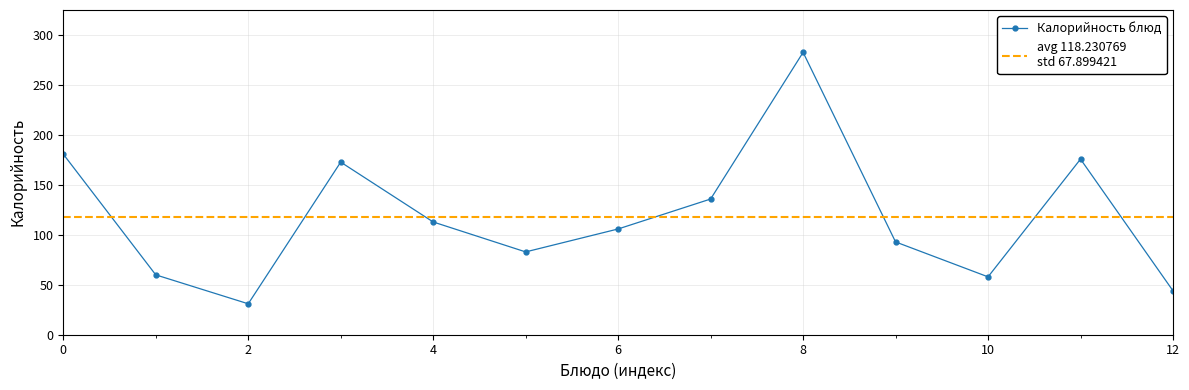

The chart shows a value of 51 at Капуста тушеная. True or false?

False